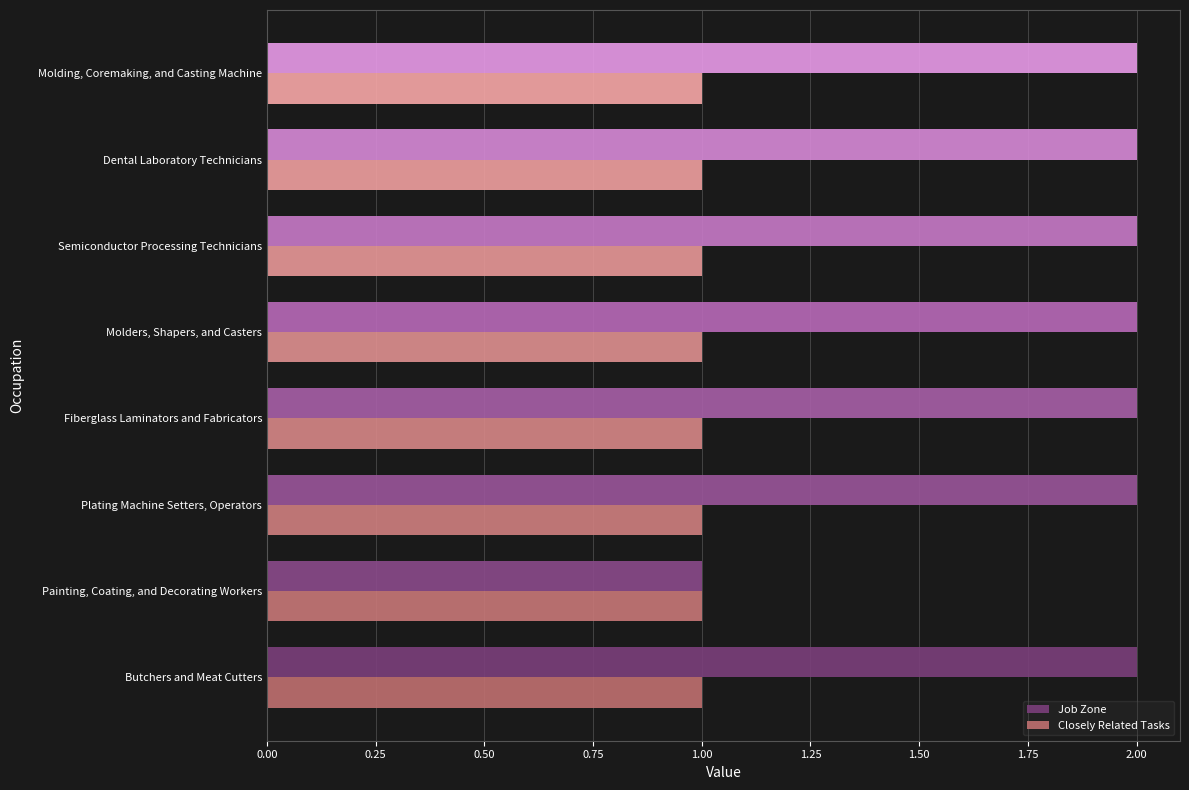

At which label does Job Zone reach its minimum?

Painting, Coating, and Decorating Workers